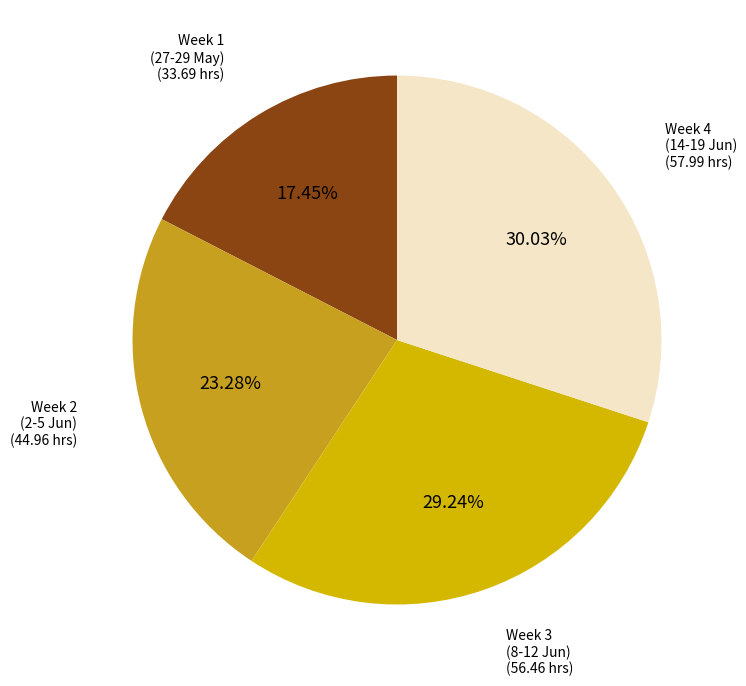

Is there a majority slice in this chart?

No